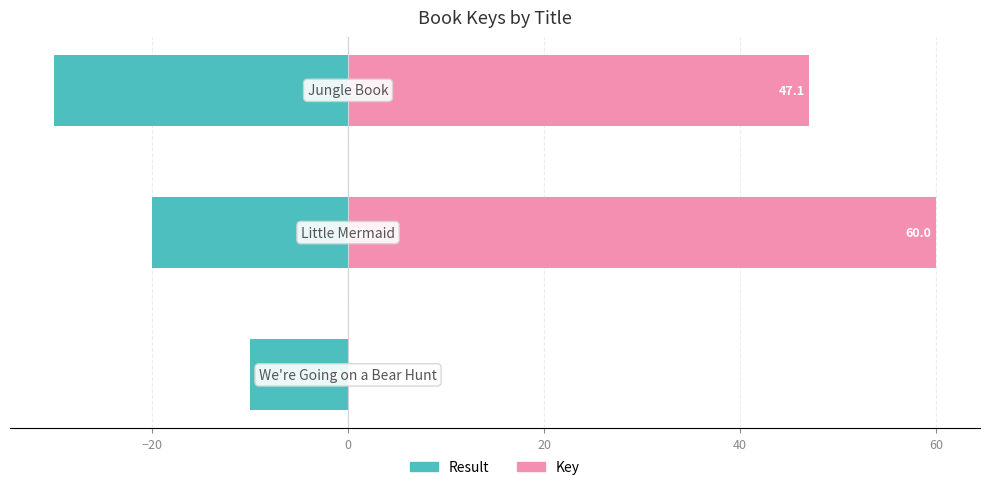

Rank the series by their maximum value, from highest to lowest.

Key, Result